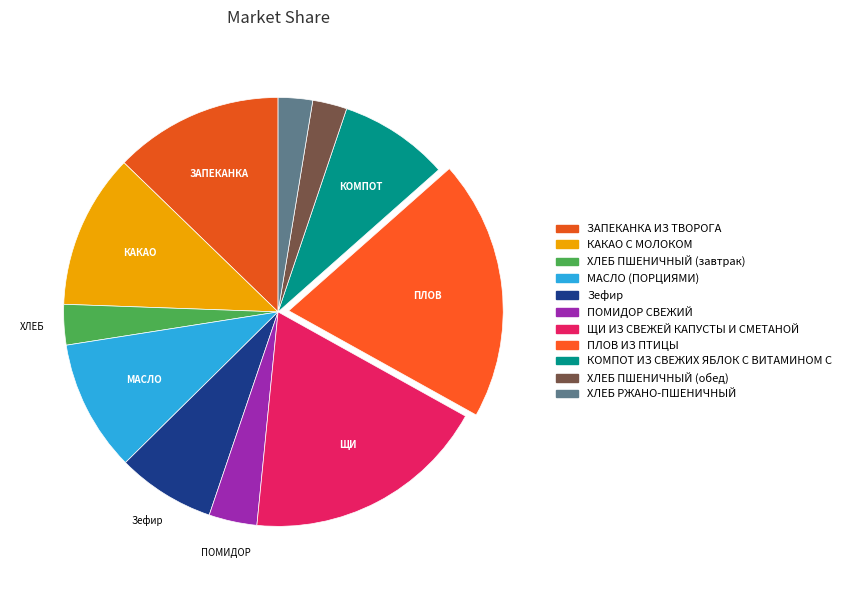

To the nearest percent, what is the combined percentage of КАКАО С МОЛОКОМ and ЗАПЕКАНКА ИЗ ТВОРОГА?

24%